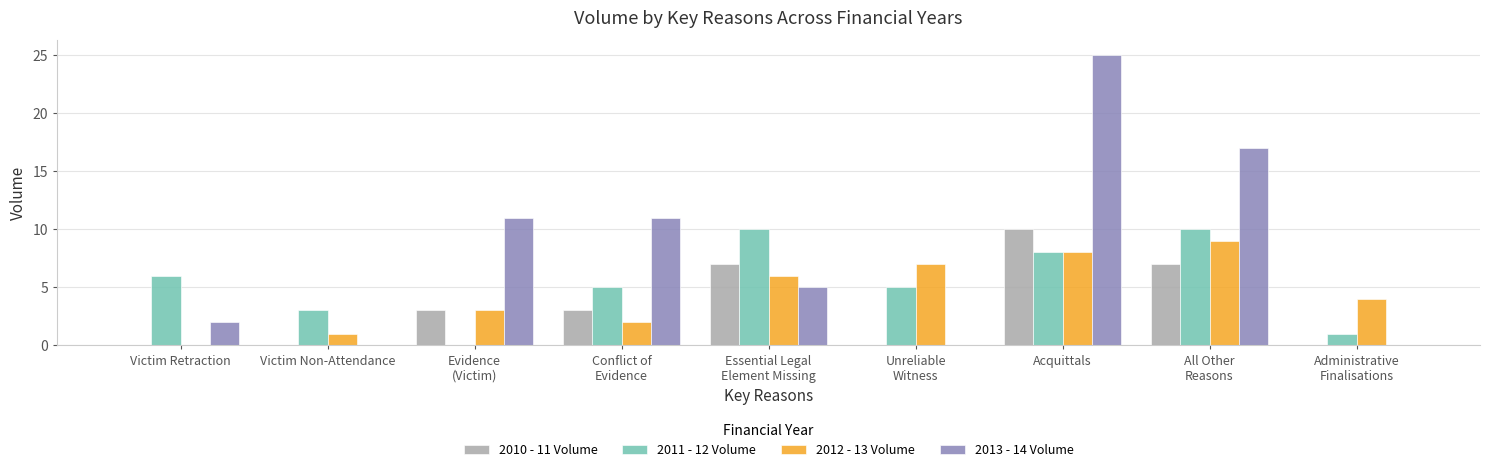

Is it true that 2012 - 13 Volume equals 0 at Victim Non-Attendance?

False